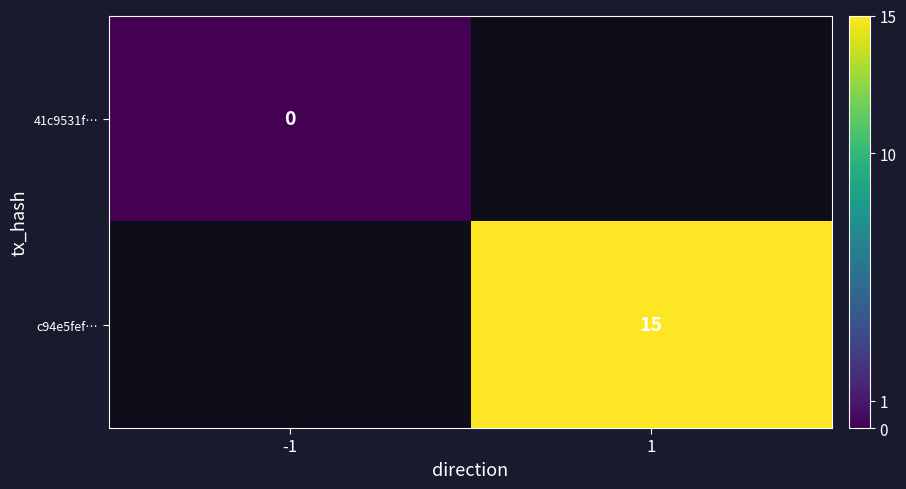

Which has a higher value, -1 or 1?

1